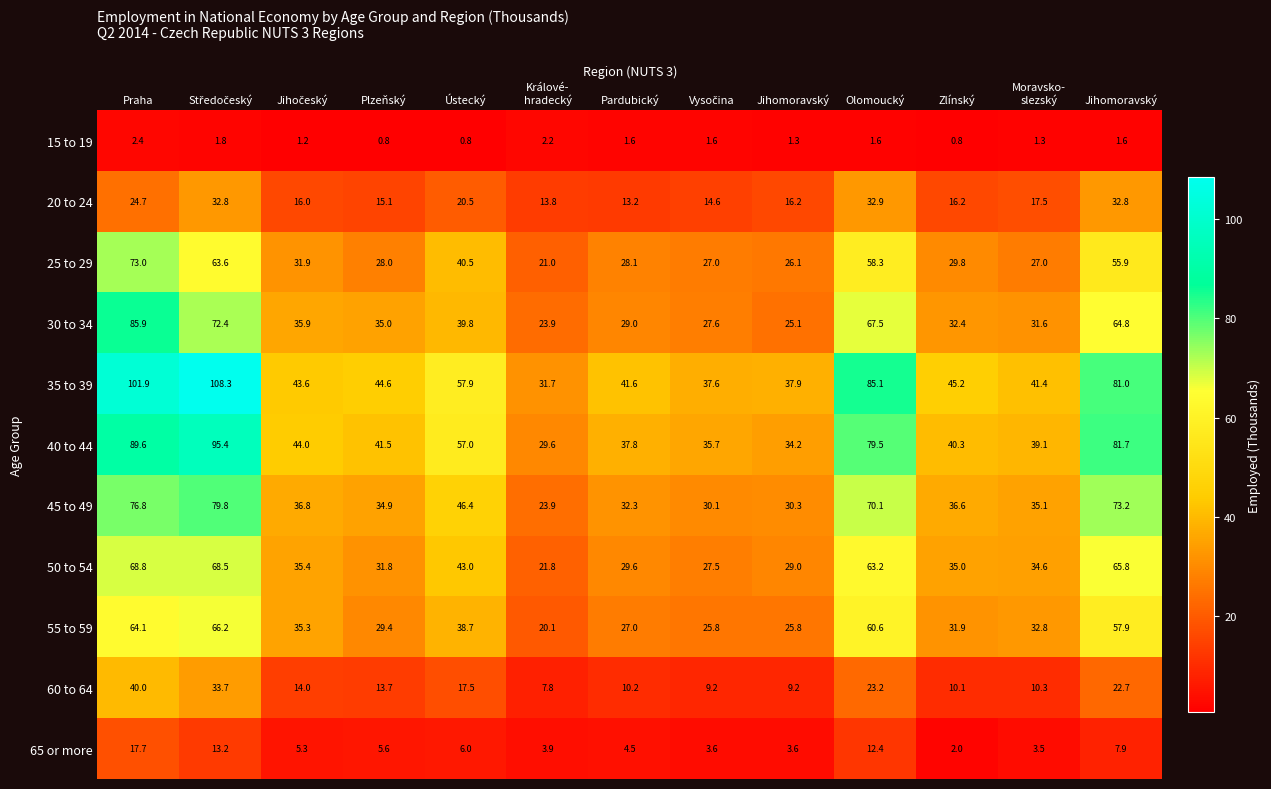

How many values in the 65 or more series exceed 5?

7